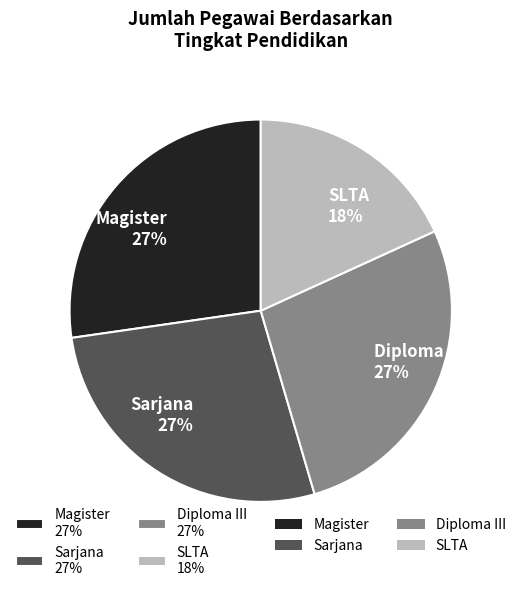

Count the number of slices in the pie.

4